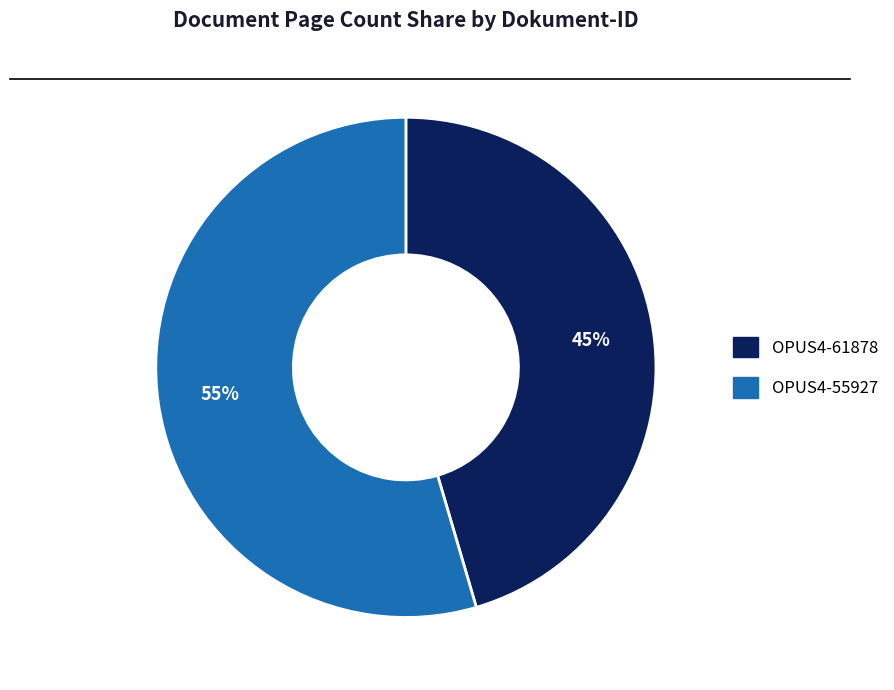

Rank the categories by value from lowest to highest.

OPUS4-61878, OPUS4-55927